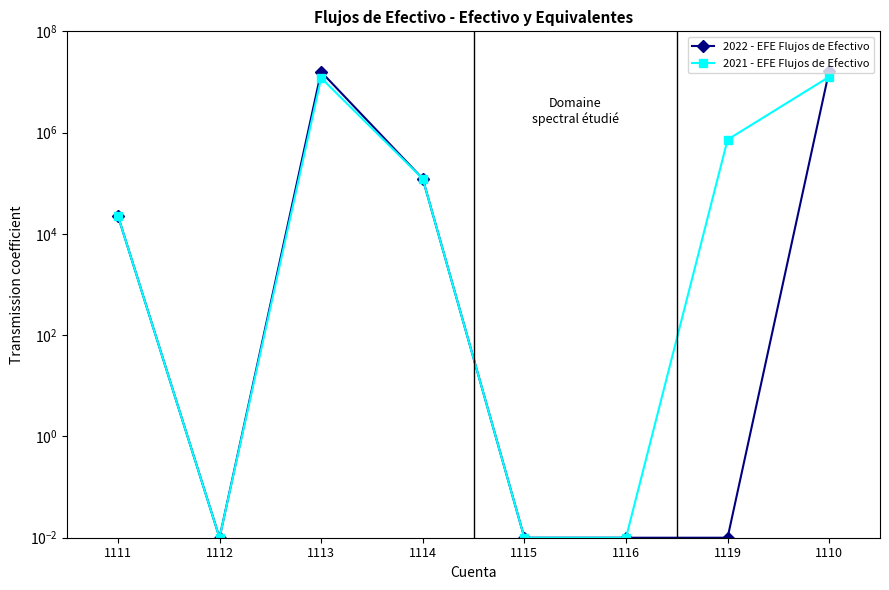

Where does the 2021 - EFE Flujos de Efectivo series first go above 122766?

1113